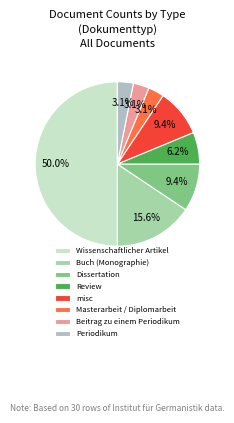

How many slices are in this pie chart?

8